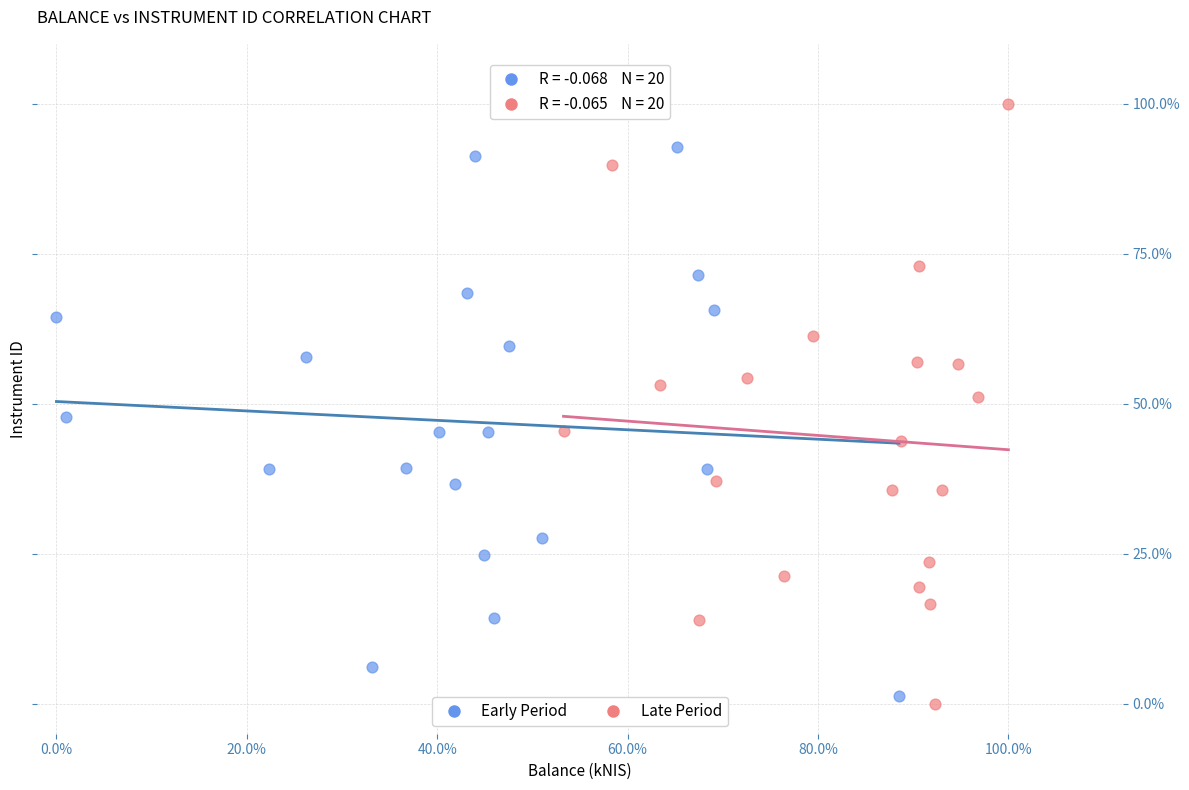

Which series contains the lowest Y value?

Late Period